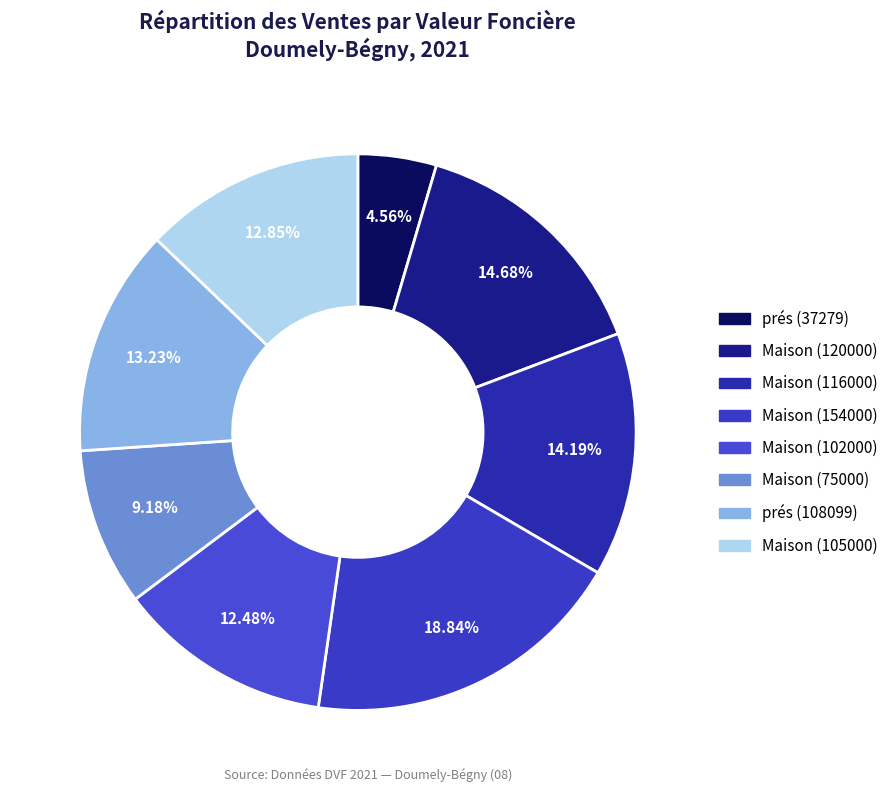

How many segments does this pie chart have?

8